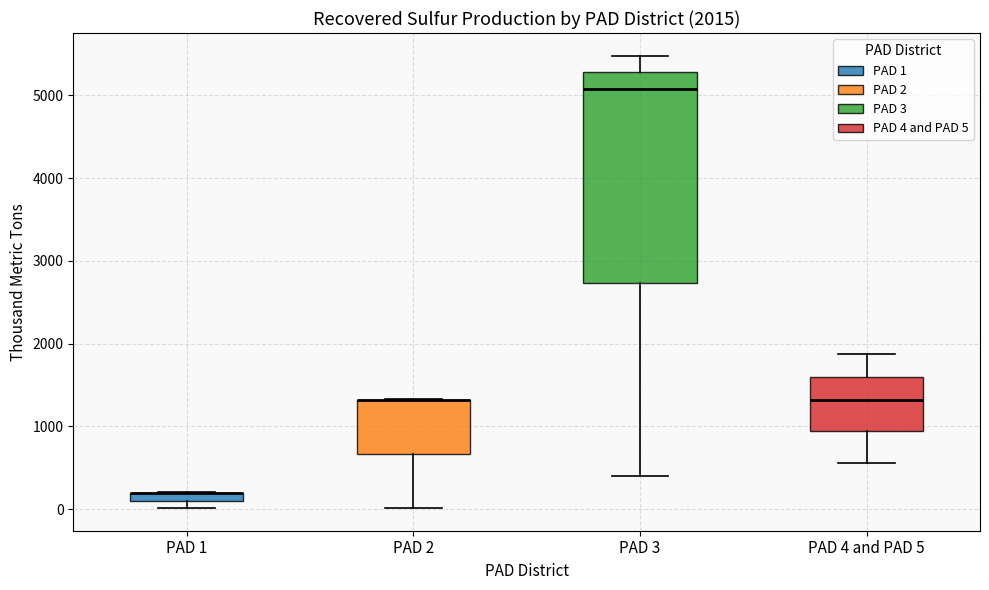

Comparing the boxes themselves (not the whiskers), which one is the tallest?

PAD 3